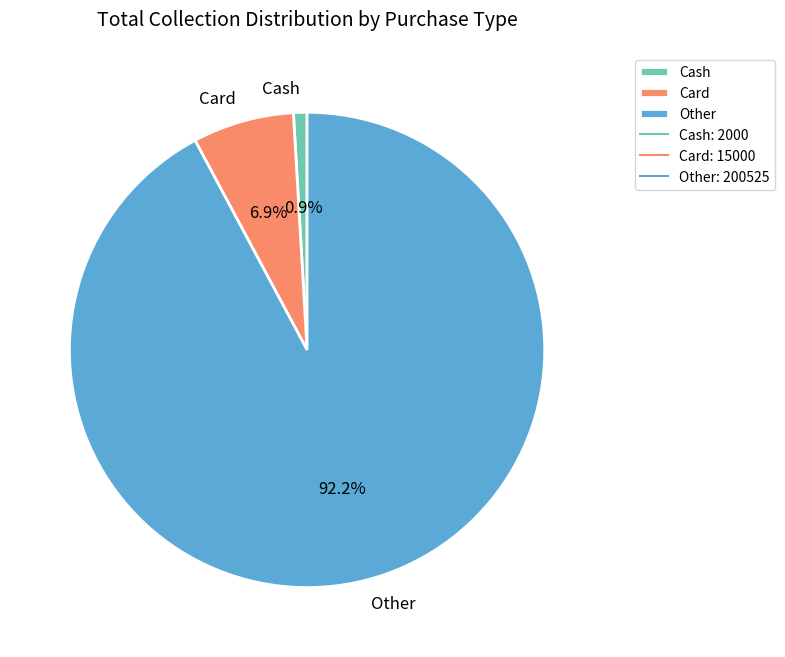

To the nearest percent, what is the difference between the largest and smallest slice percentages?

91%